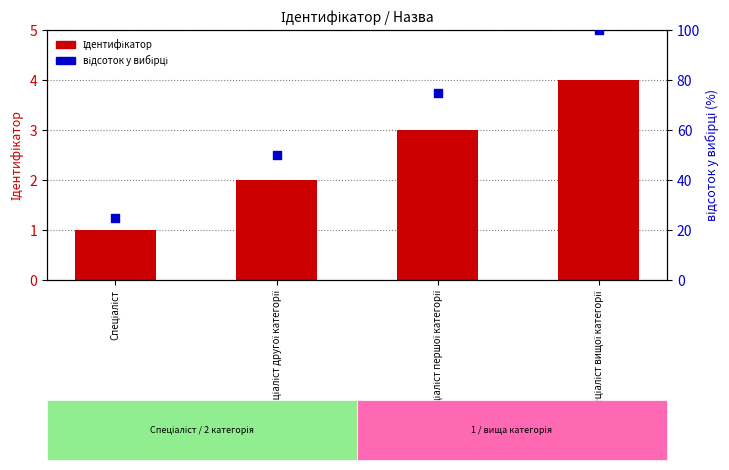

Is the value of відсоток у вибірці at Спеціаліст вищої категорії greater than the value of Ідентифікатор at Спеціаліст другої категорії?

Yes